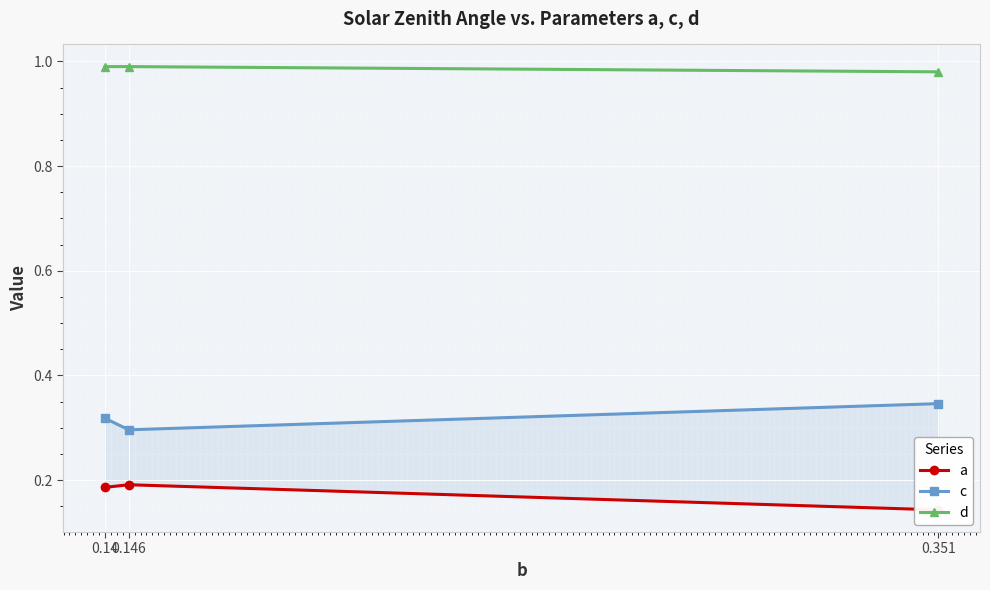

How many a values are between 0 and 1?

3